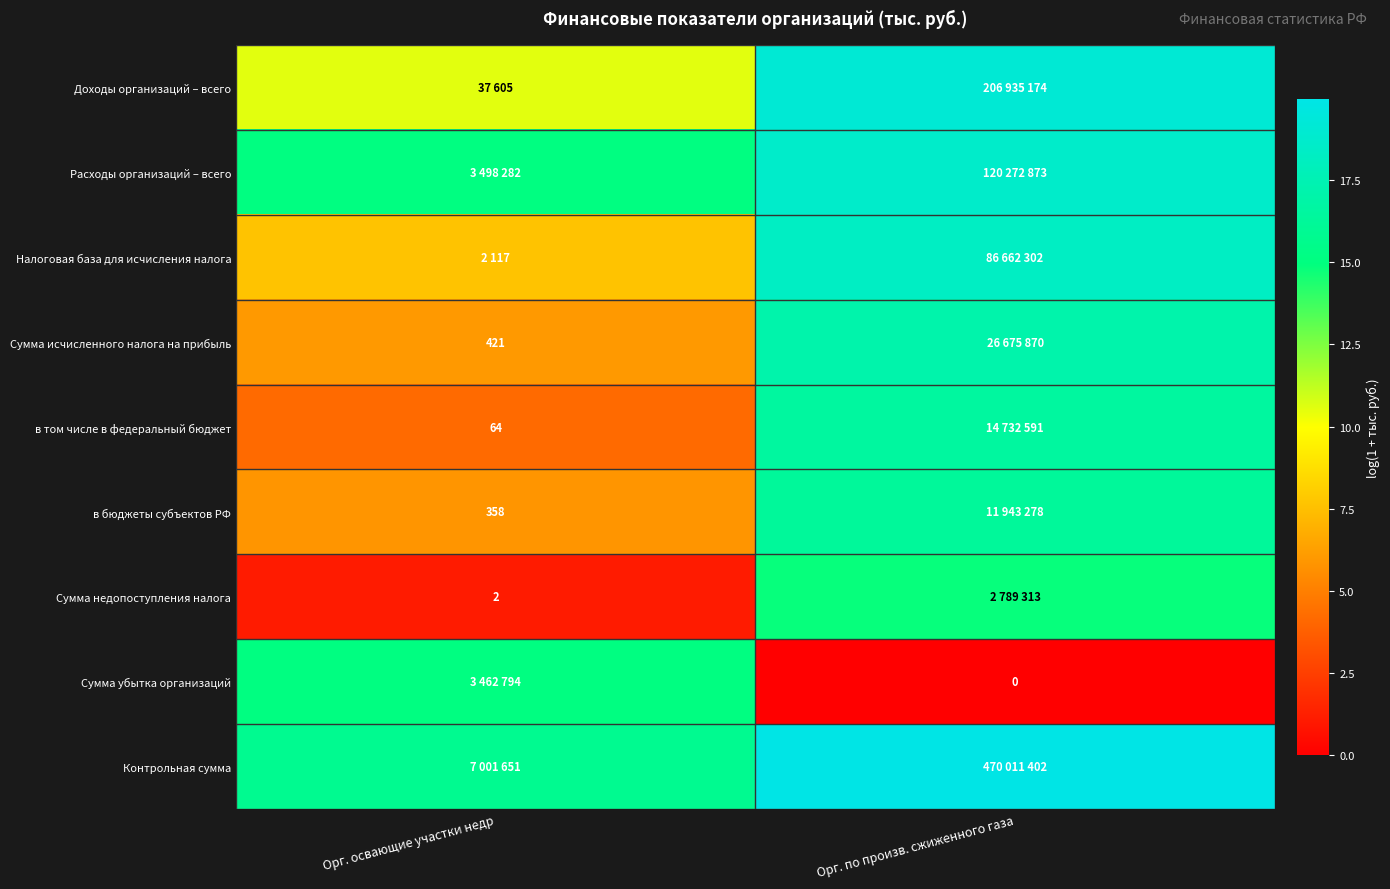

Is the value of Сумма недопоступления налога at Орг. освающие участки недр greater than the value of Сумма исчисленного налога на прибыль at Орг. освающие участки недр?

No